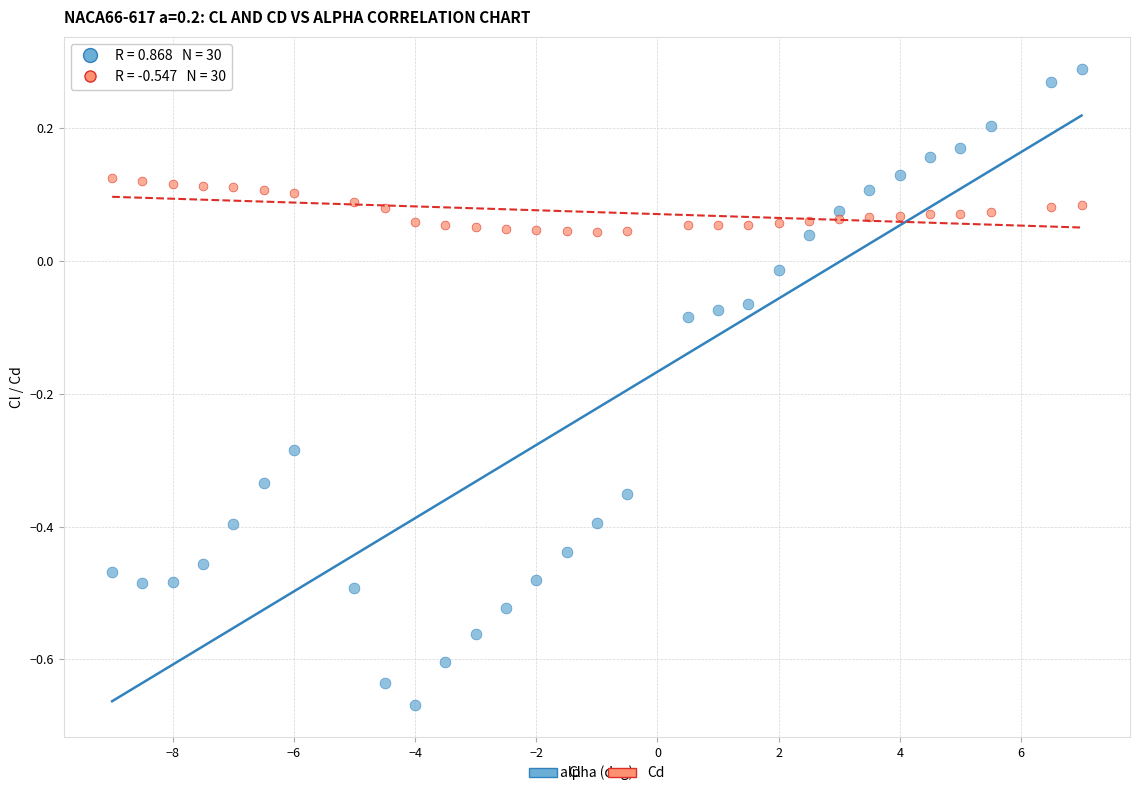

Which series reaches the minimum Y coordinate?

Cl